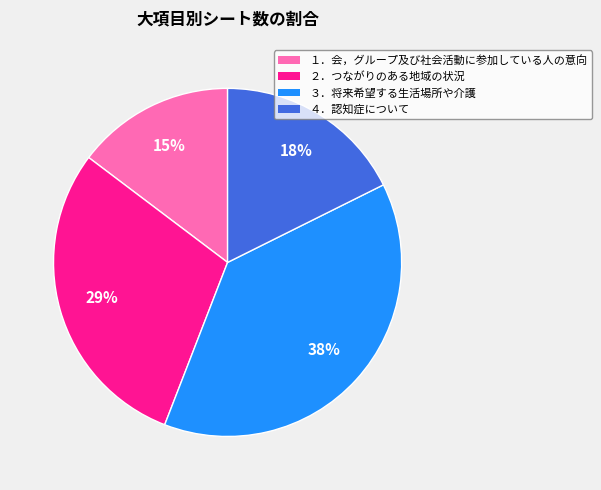

True or false: １．会，グループ及び社会活動に参加している人の意向 accounts for 15% of the total.

True